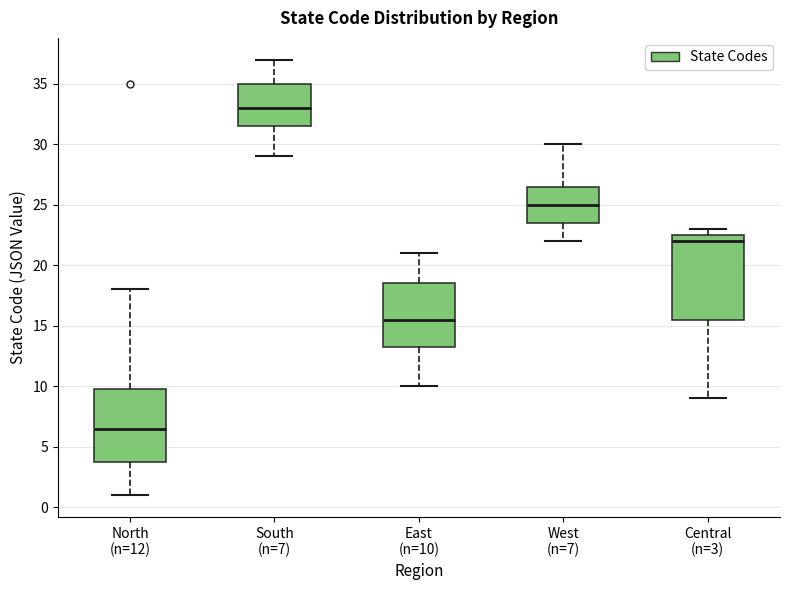

Reading left to right, transcribe this box plot: for each box, give where its median line is, the range the box spans, and where its two whiskers end, as read against the y-axis. The values are not printed on the chart, so give them approximately, as read against the axis.

North (n=12): median 6.5, box 4.0 to 10.0, whiskers 1.0 to 18.0
South (n=7): median 33.0, box 31.5 to 35.0, whiskers 29.0 to 37.0
East (n=10): median 15.5, box 13.5 to 18.5, whiskers 10.0 to 21.0
West (n=7): median 25.0, box 23.5 to 26.5, whiskers 22.0 to 30.0
Central (n=3): median 22.0, box 15.5 to 22.5, whiskers 9.0 to 23.0